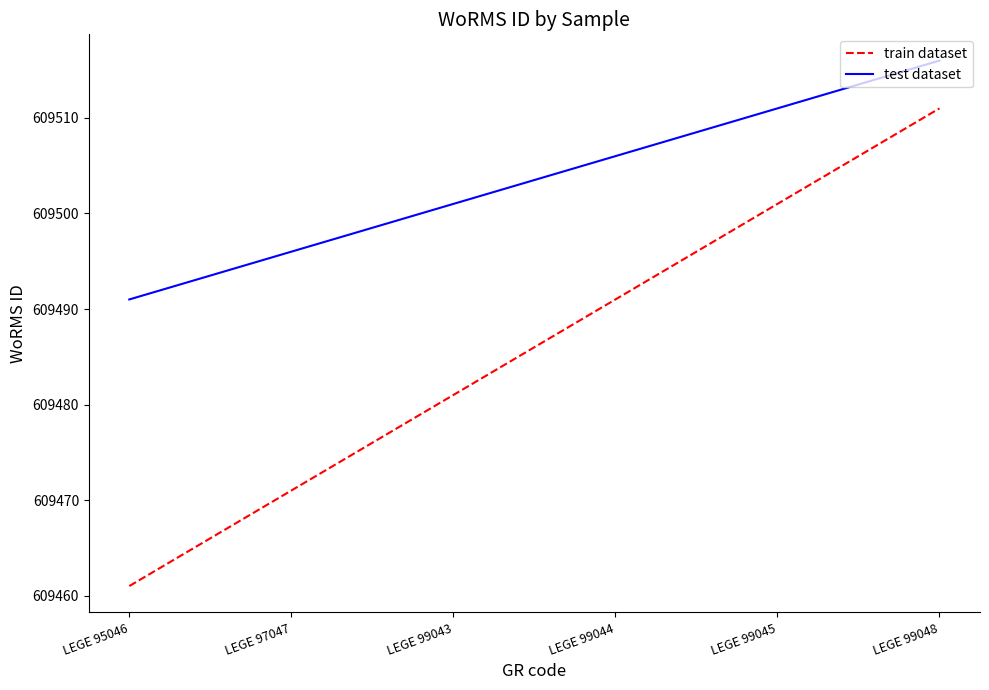

Rank the series at LEGE 99043 from lowest to highest value.

train dataset, test dataset